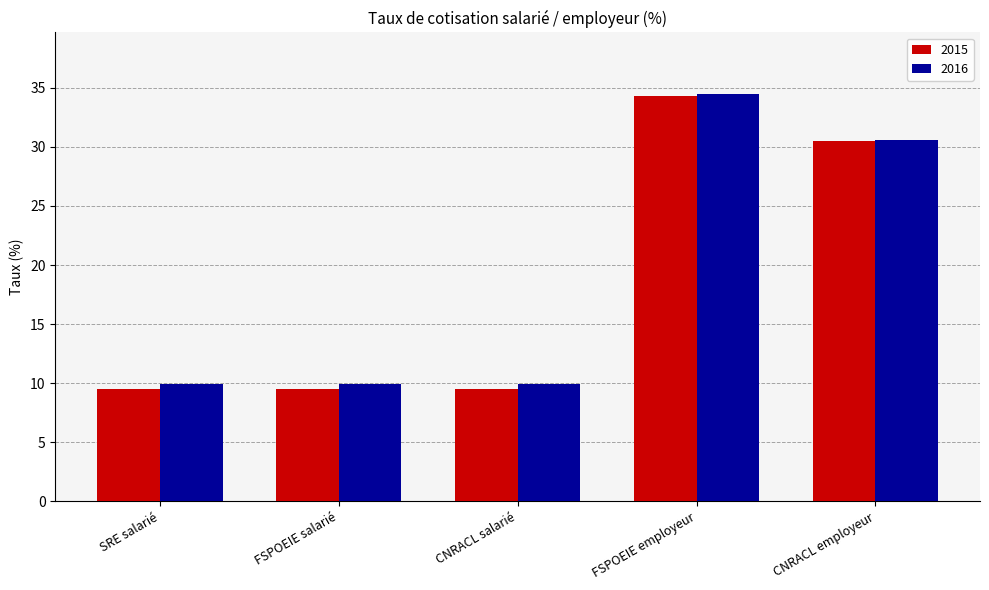

Which series has the widest spread of values?

2015